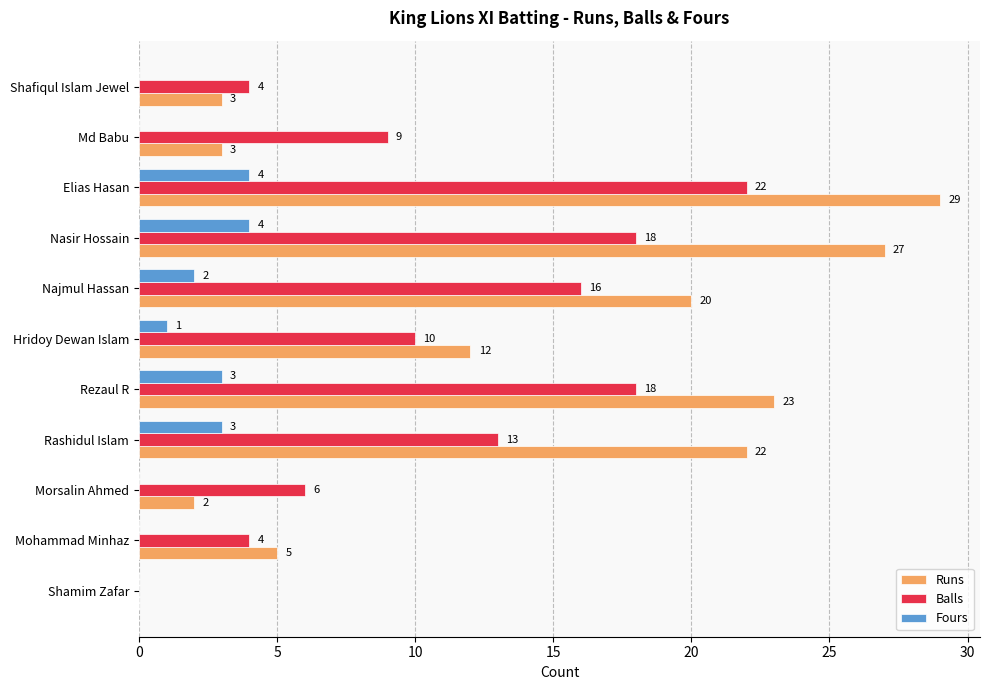

How many series are shown in this chart?

3